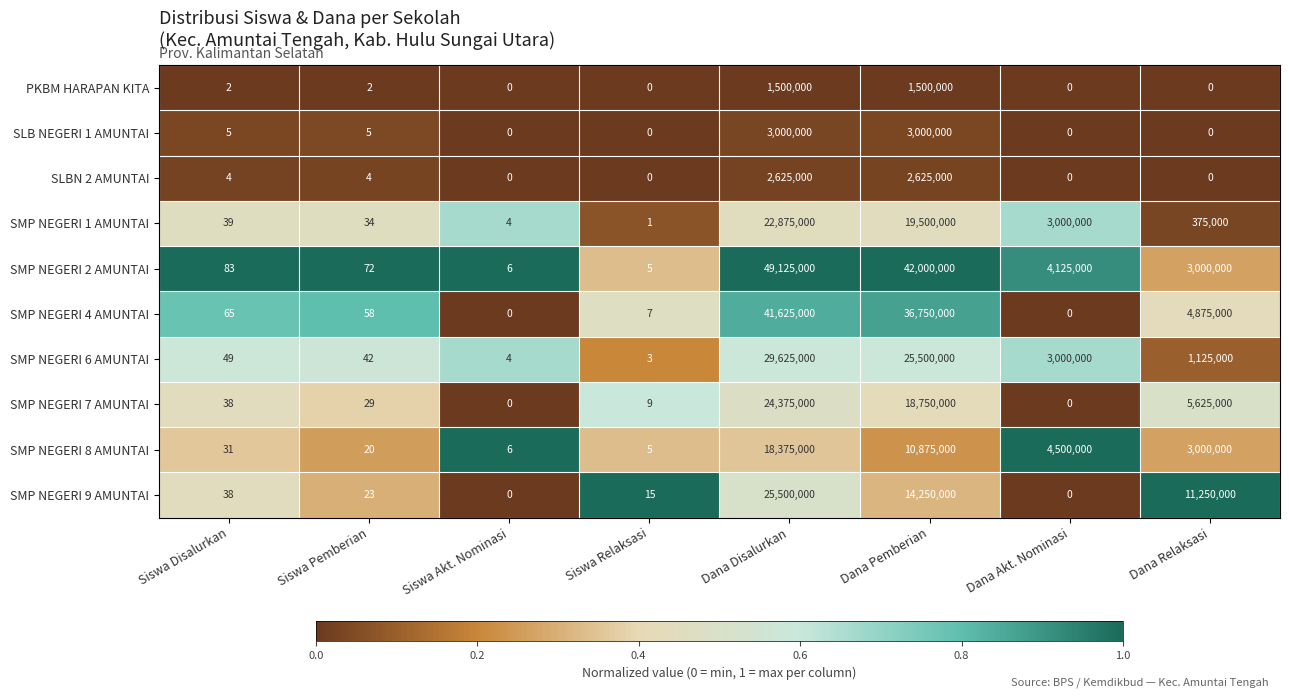

Which series has the widest spread of values?

SMP NEGERI 2 AMUNTAI